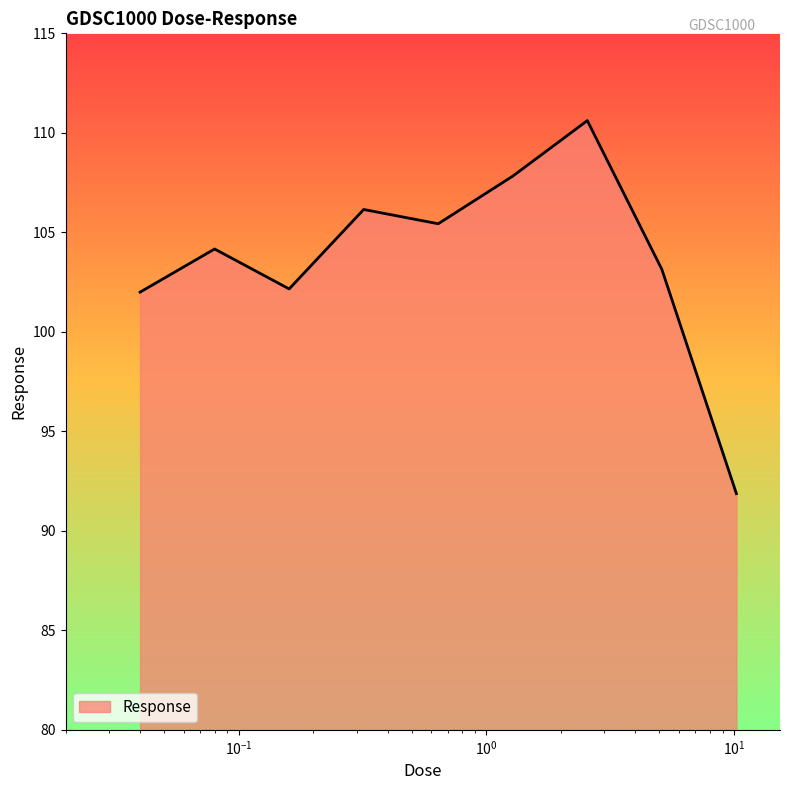

What is the difference between the maximum and minimum values?

18.7